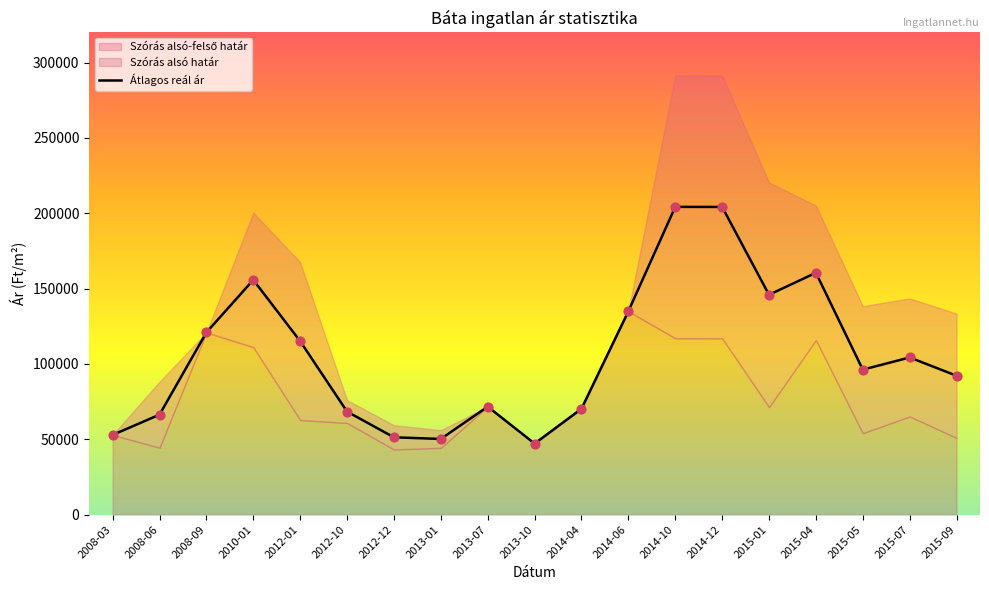

Which has a higher value, 2014-06 or 2008-09?

2014-06